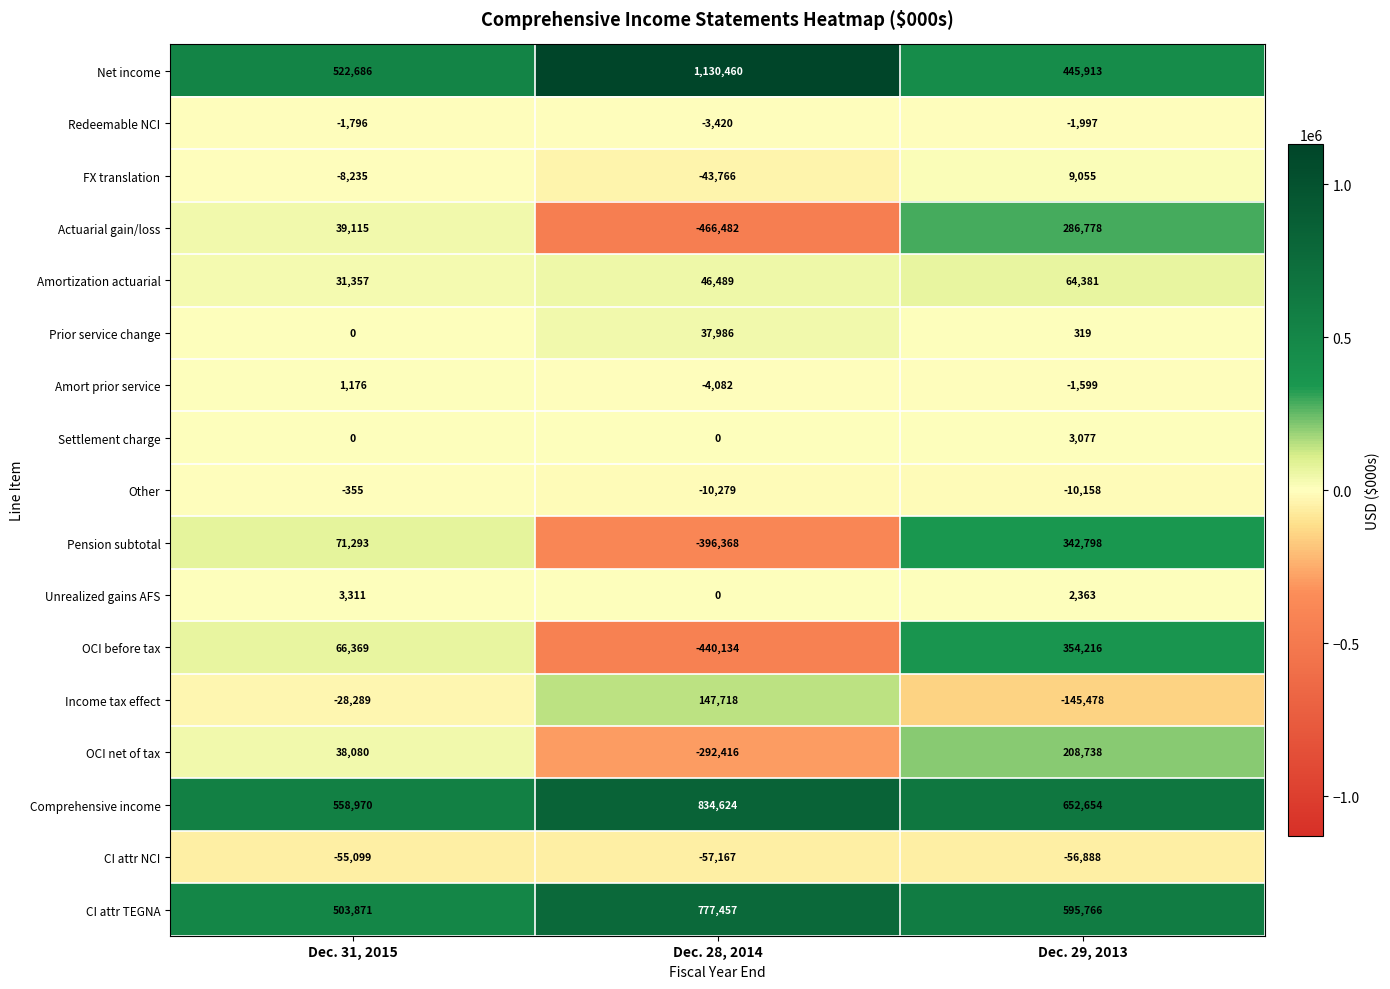

Rank the series at Dec. 29, 2013 from lowest to highest value.

Income tax effect, CI attr NCI, Other, Redeemable NCI, Amort prior service, Prior service change, Unrealized gains AFS, Settlement charge, FX translation, Amortization actuarial, OCI net of tax, Actuarial gain/loss, Pension subtotal, OCI before tax, Net income, CI attr TEGNA, Comprehensive income